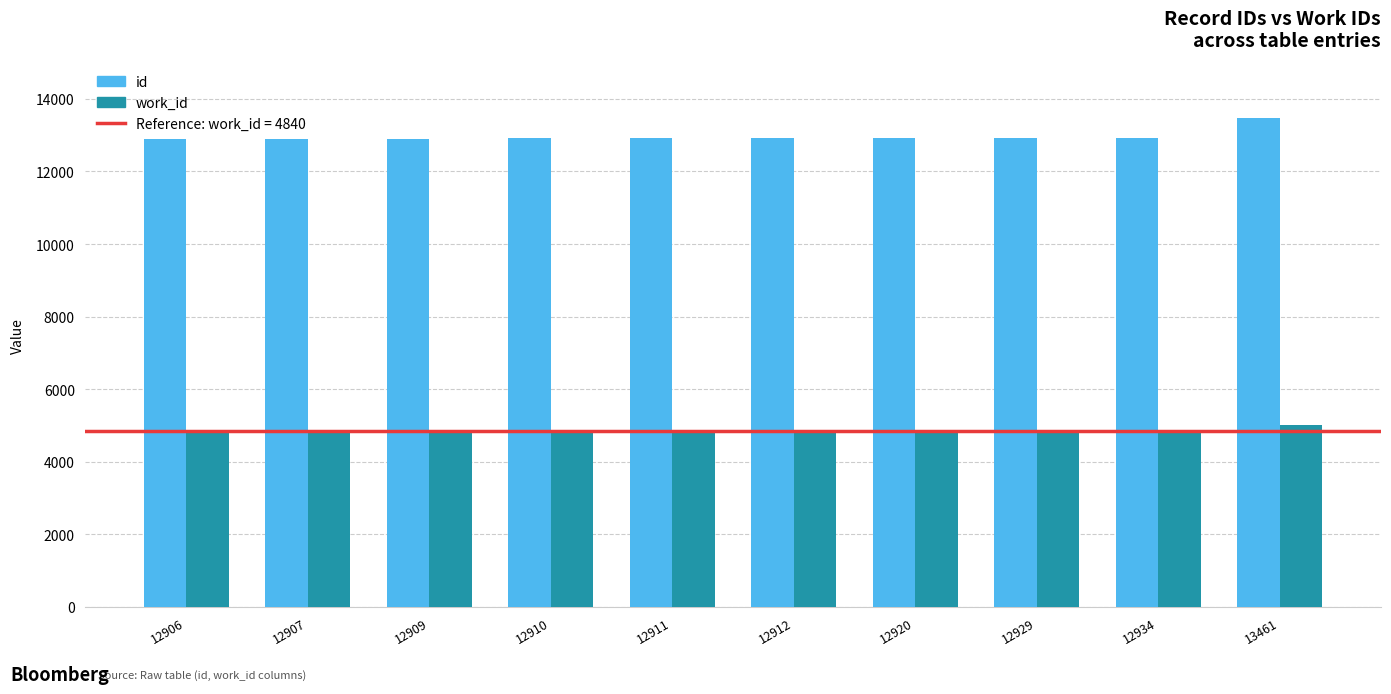

At 12912, list the series in order from largest to smallest.

id, work_id